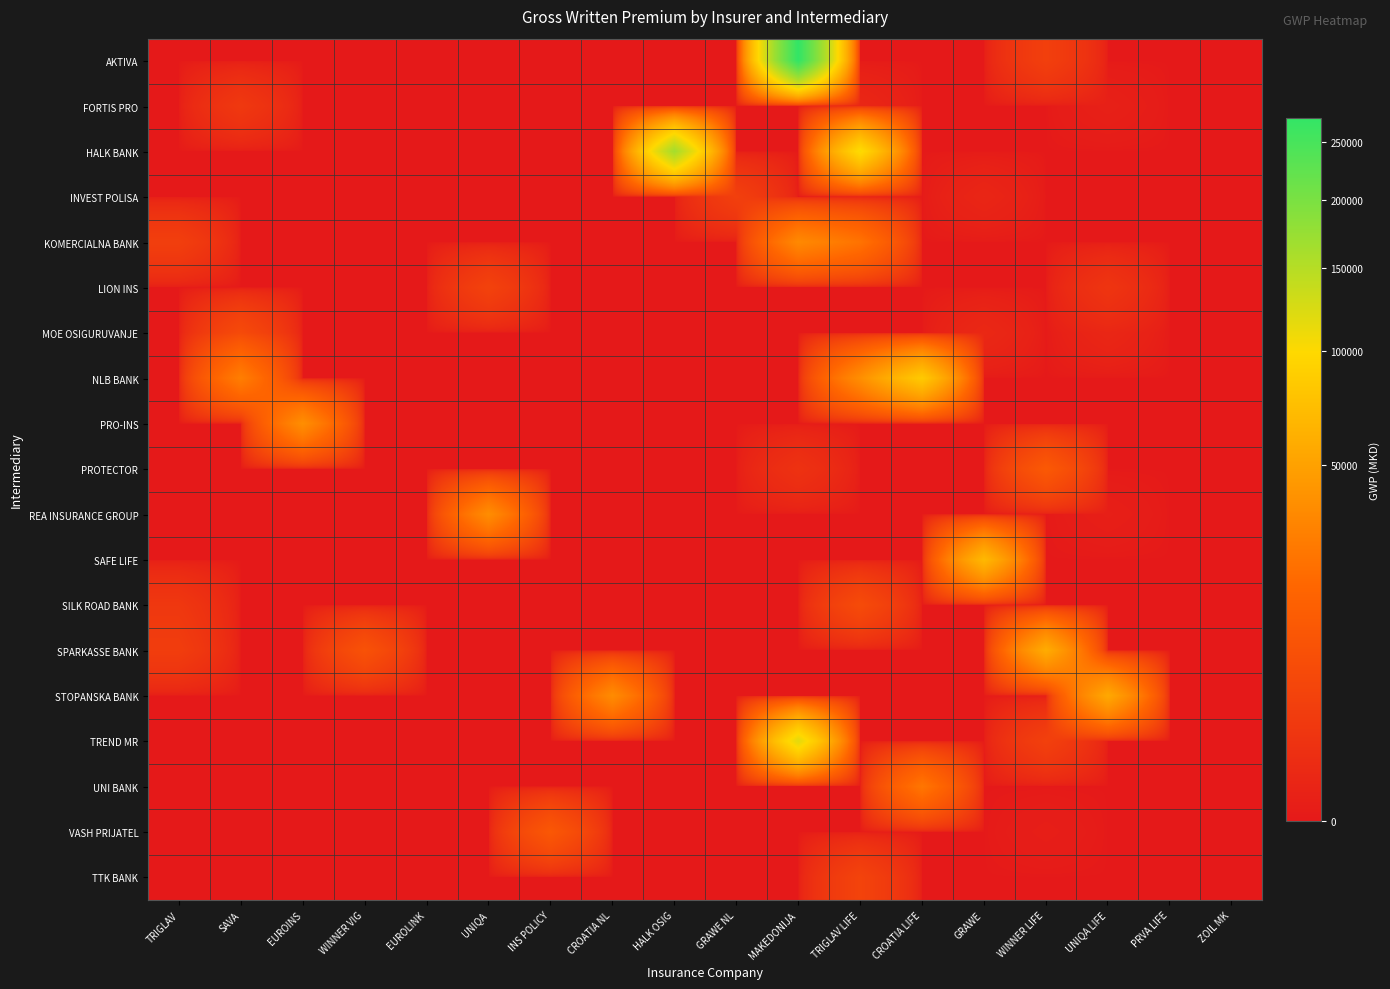

What is the difference between the highest and lowest values at SAVA?

28445